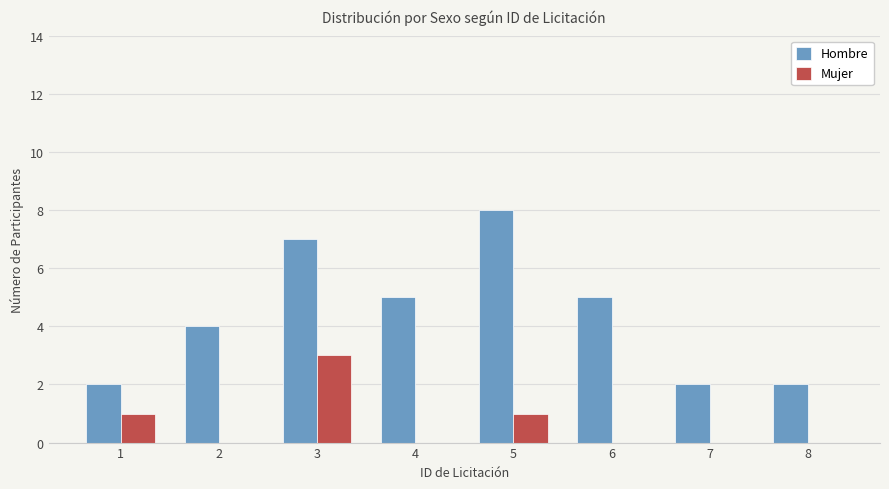

Are the bars horizontal?

No